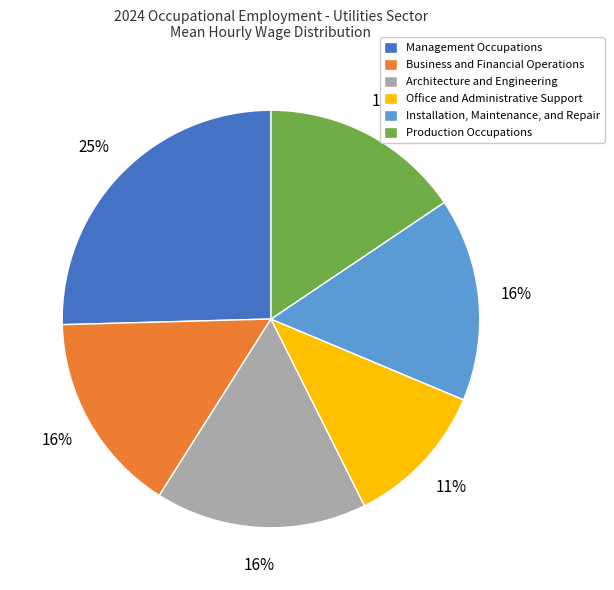

To the nearest percent, what is the difference between the largest and smallest slice percentages?

14%